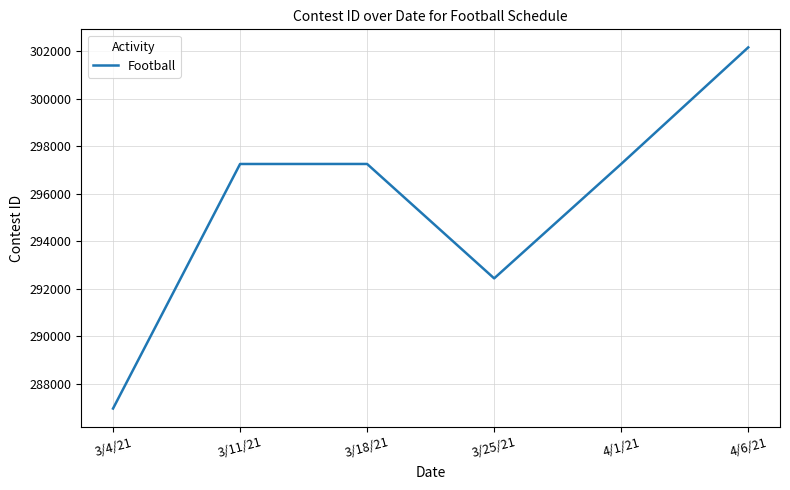

How many interior local peaks (higher than both neighbors) does the data have?

1